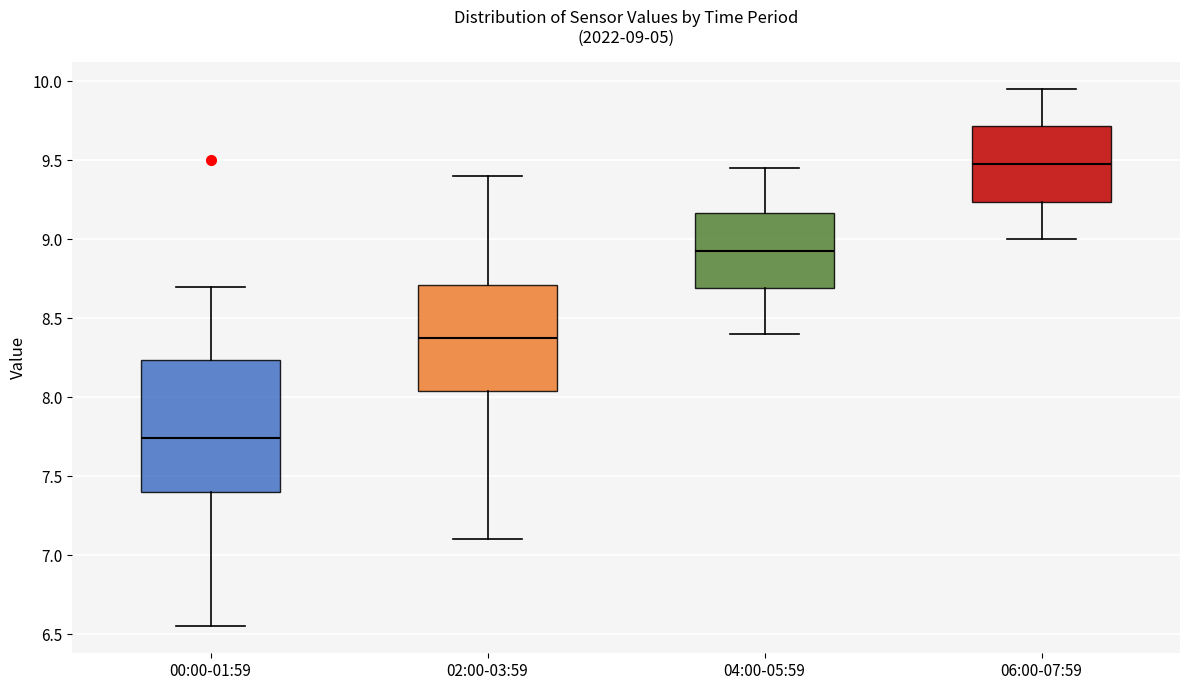

Comparing the boxes themselves (not the whiskers), which one is the tallest?

00:00-01:59